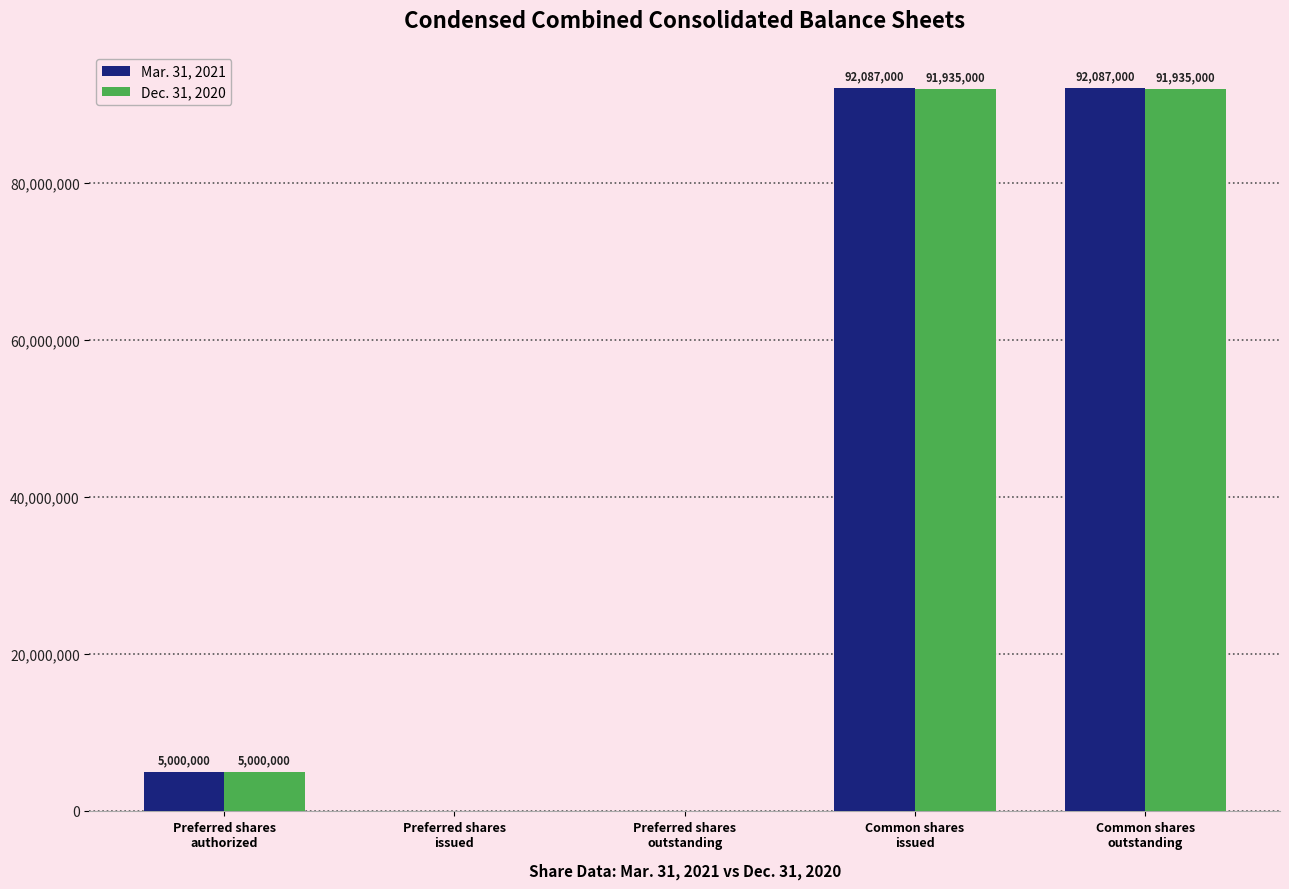

Which series has the largest total across all categories?

Mar. 31, 2021